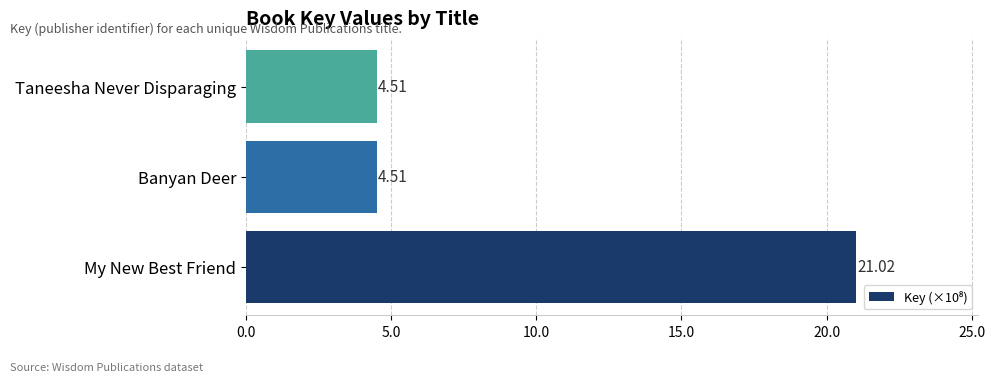

What is the sum of the values at Taneesha Never Disparaging and My New Best Friend?

25.5